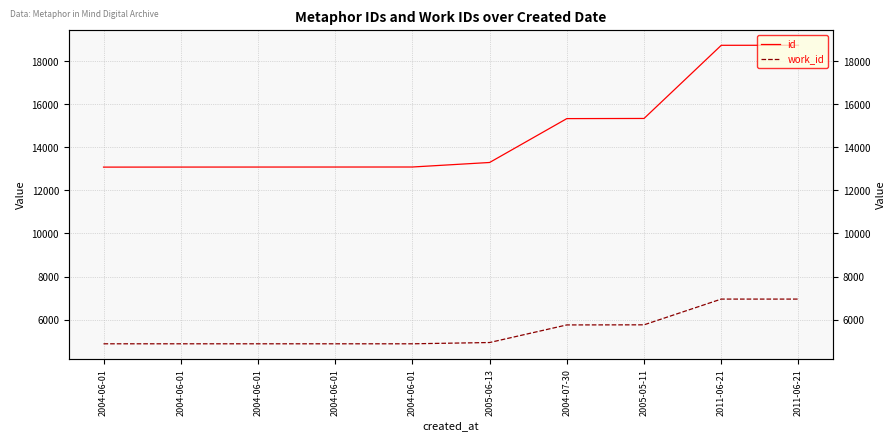

True or false: id and work_id cross at least once.

False